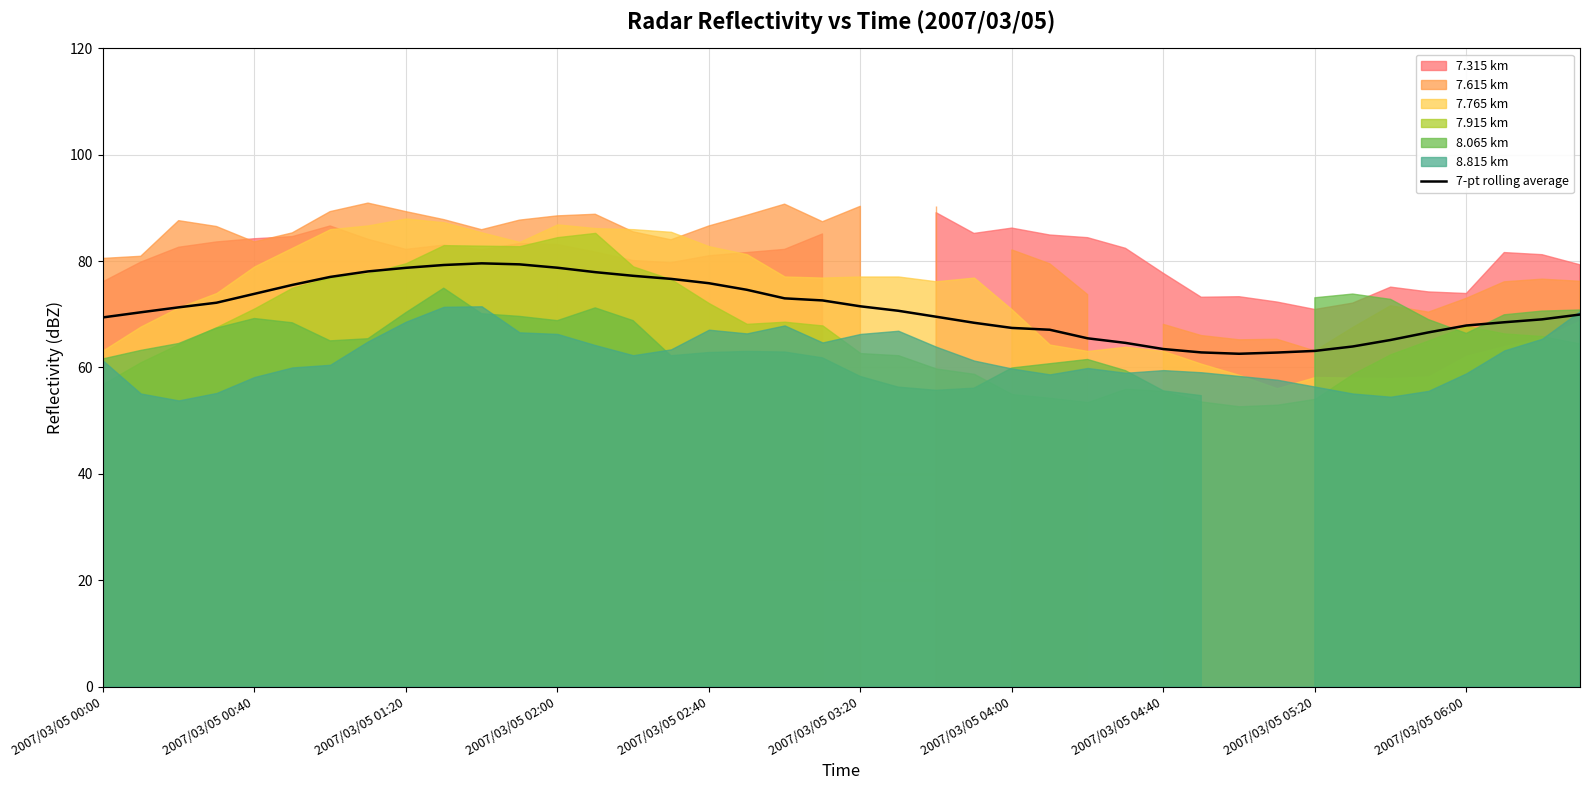

The 7-pt rolling average series shows 28.5 at 2007/03/05 00:00. True or false?

False